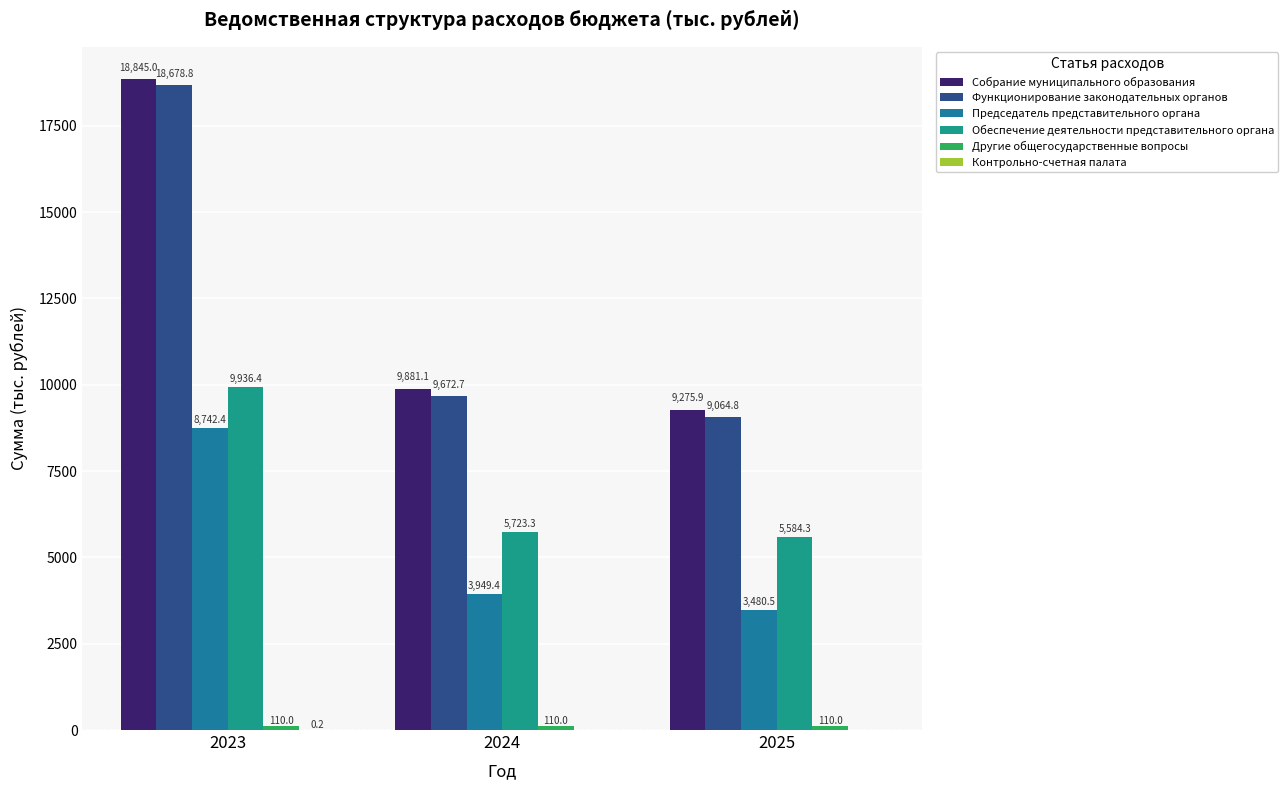

What is the average value of the Контрольно-счетная палата series?

0.1